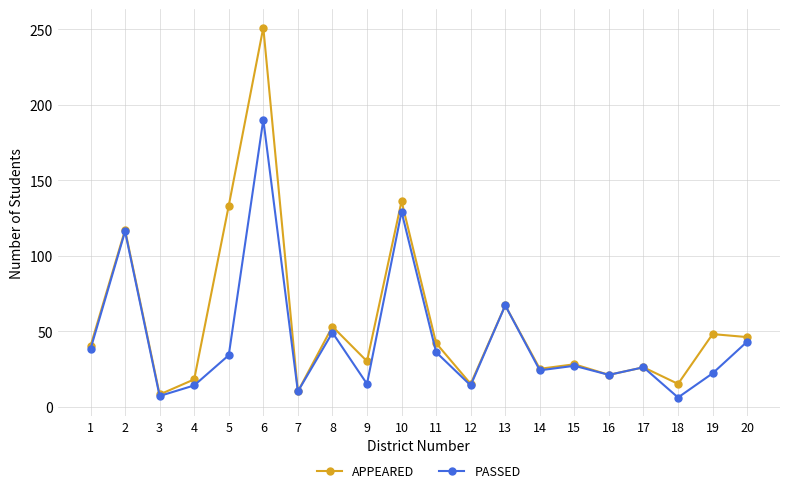

What is the difference between the APPEARED values at 7 and 10?

126